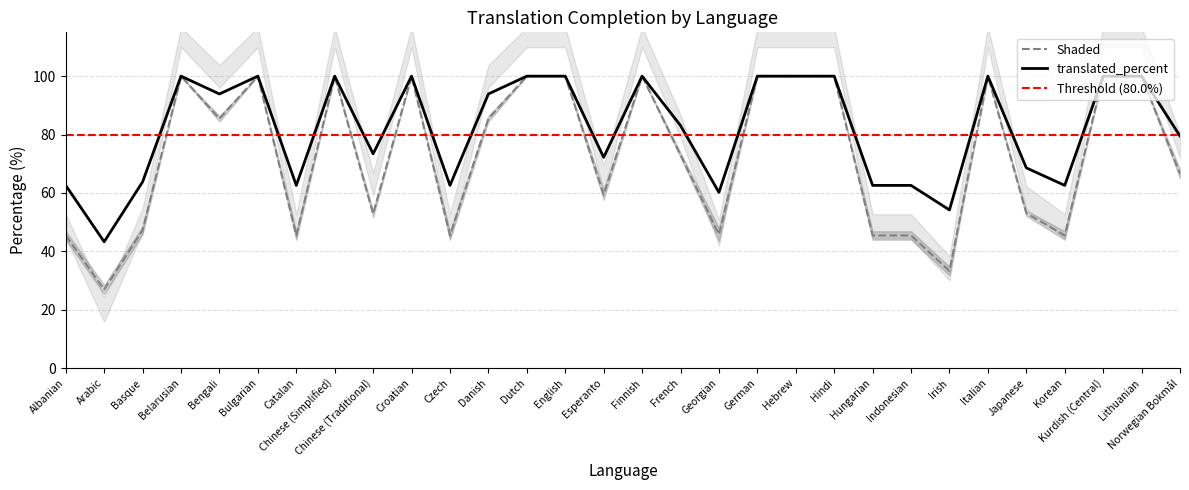

What is the maximum value for translated_percent?

100.0